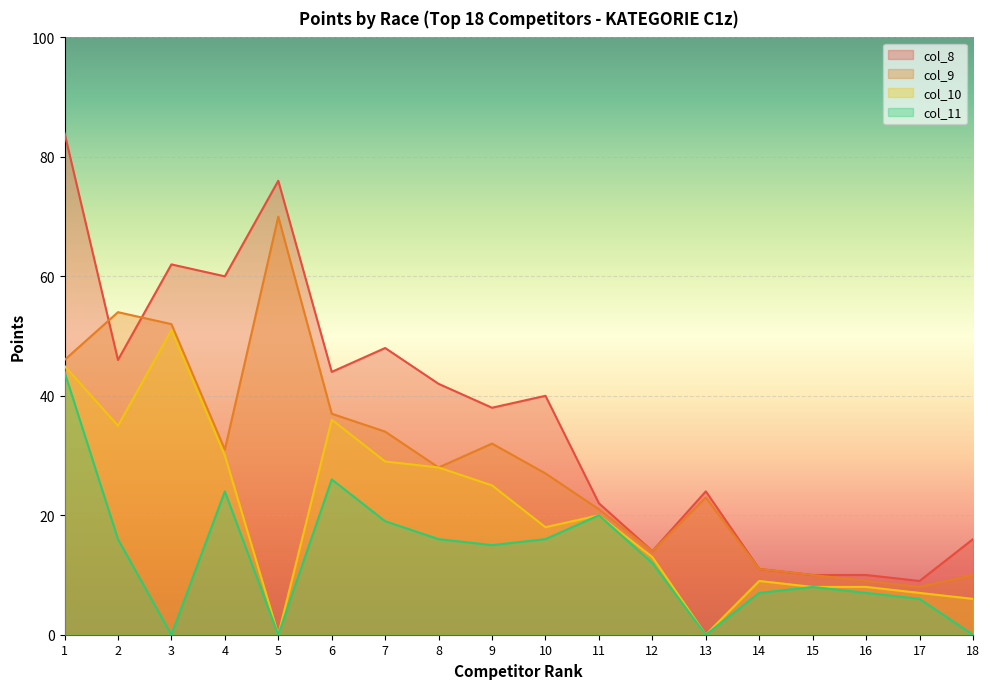

Which series has the widest spread of values?

col_8